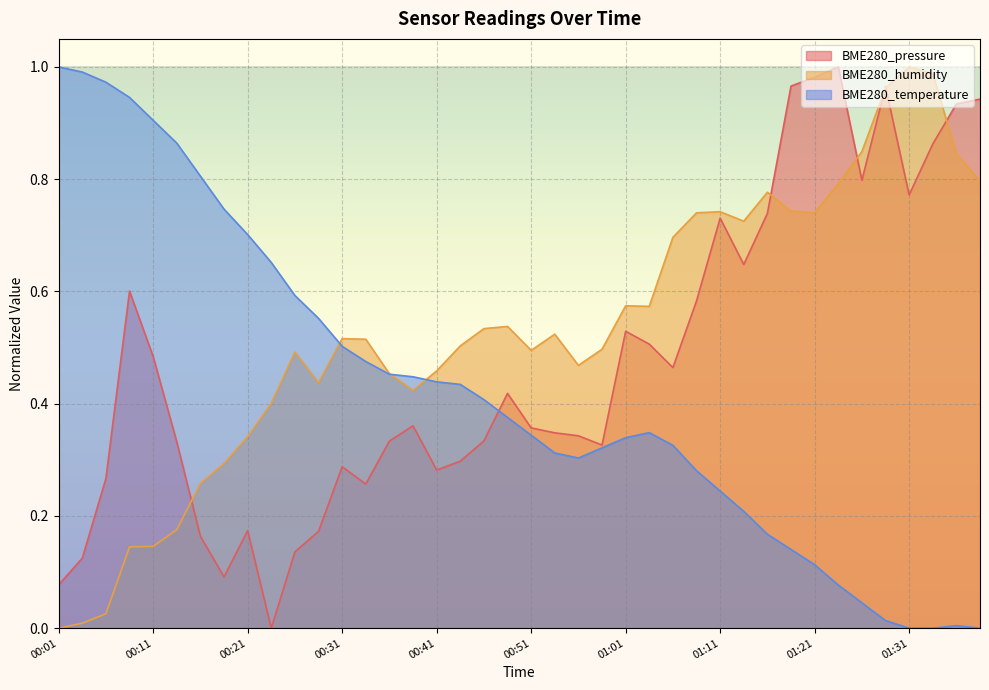

At 01:16, list the series in order from largest to smallest.

BME280_humidity, BME280_pressure, BME280_temperature